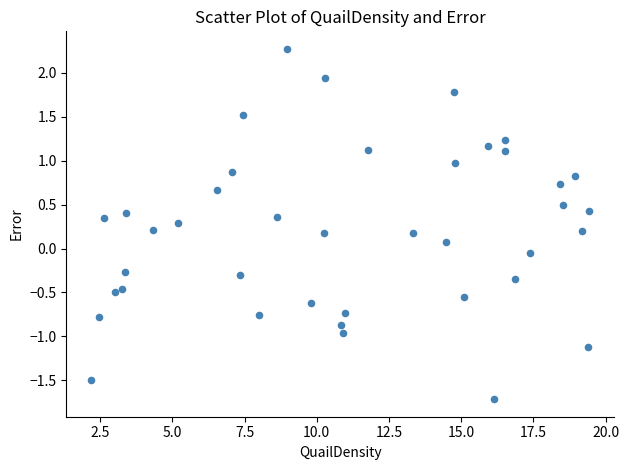

What is the range of X values (max minus min)?

17.2